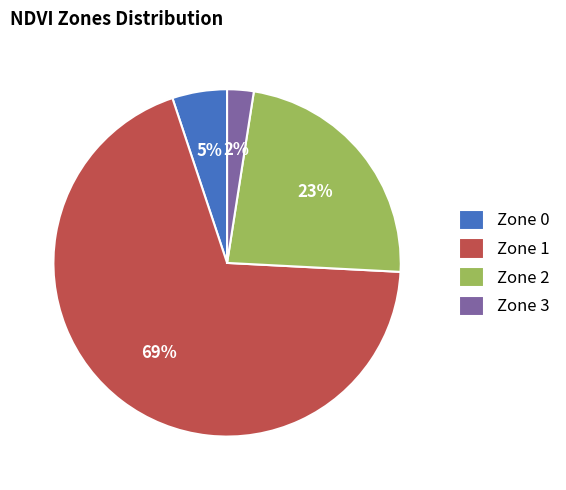

Between Zone 1 and Zone 0, which is larger?

Zone 1